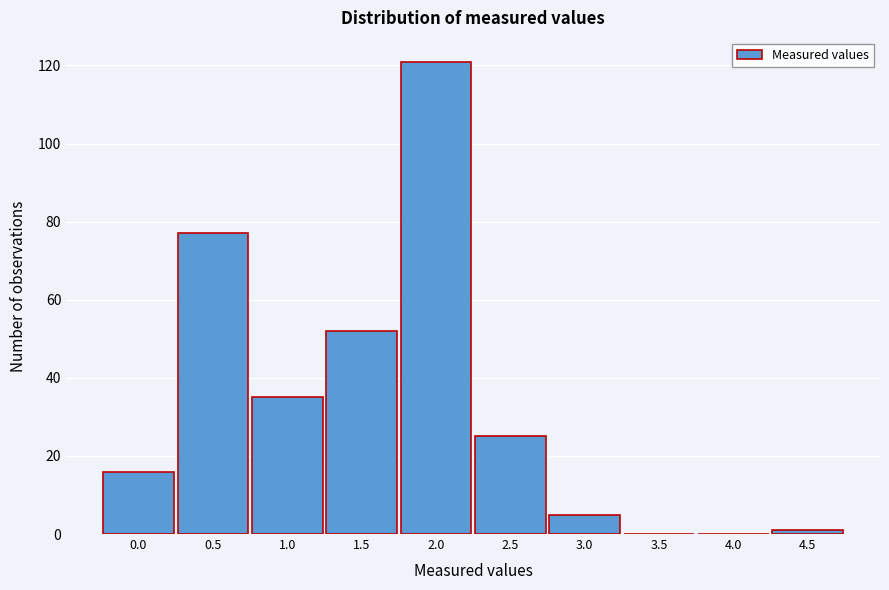

Reading left to right, extract all data points from this chart.

0.0=16	0.5=77	1.0=35	1.5=52	2.0=121	2.5=25	3.0=5	3.5=0	4.0=0	4.5=1